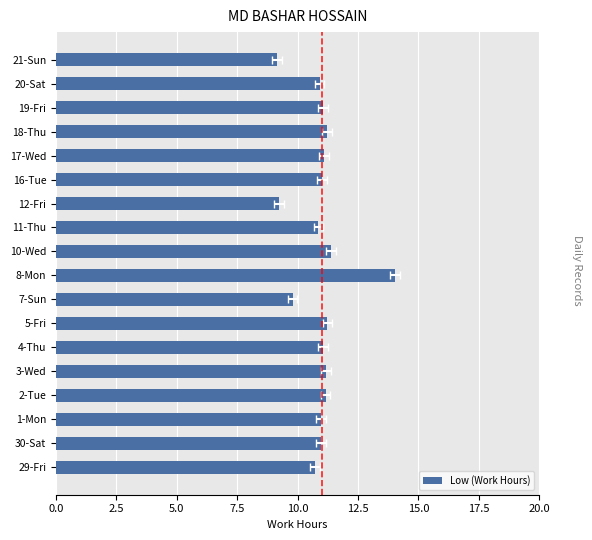

What position from the left is 21-Sun?

18